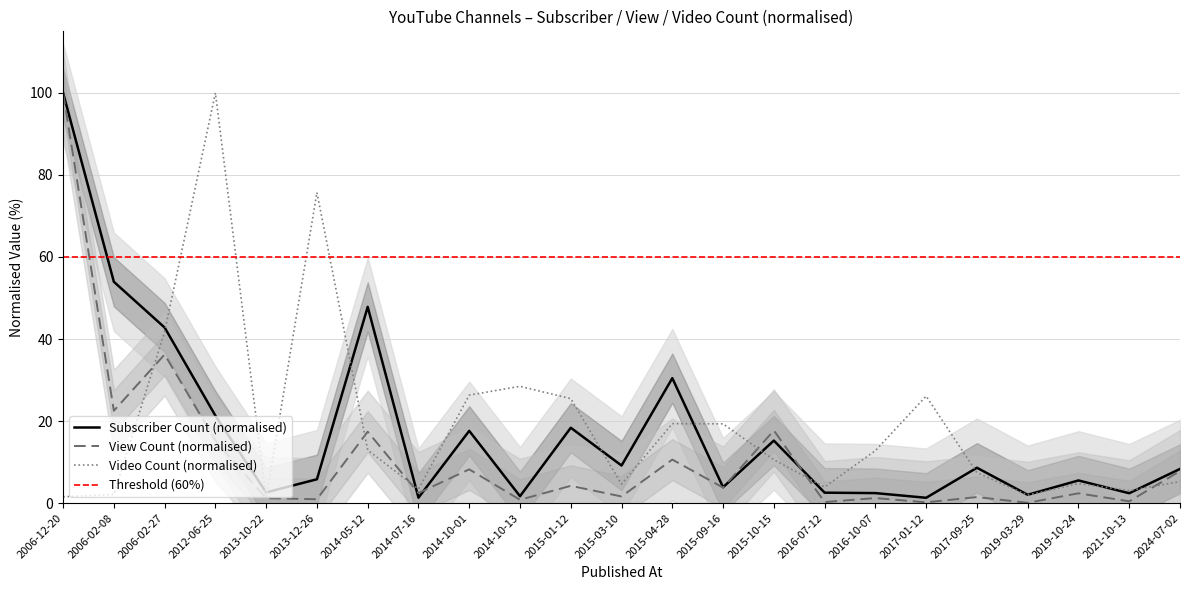

At which label does View Count (normalised) reach its peak?

2006-12-20